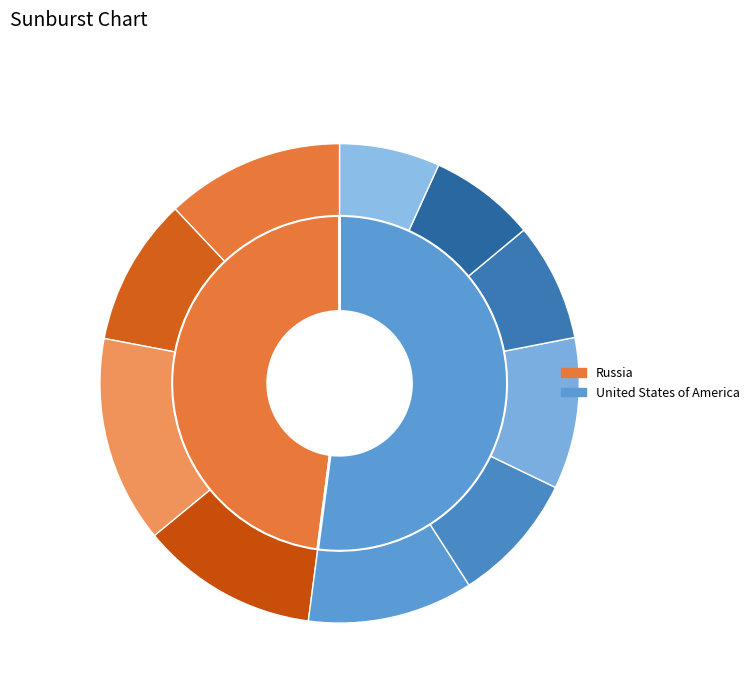

Count the number of slices in the pie.

2